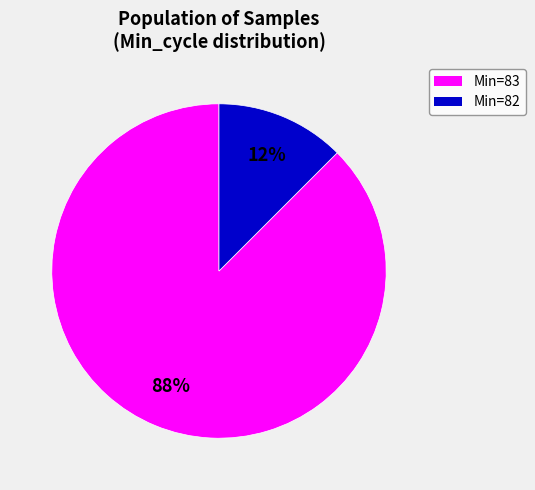

Is there a majority slice in this chart?

Yes